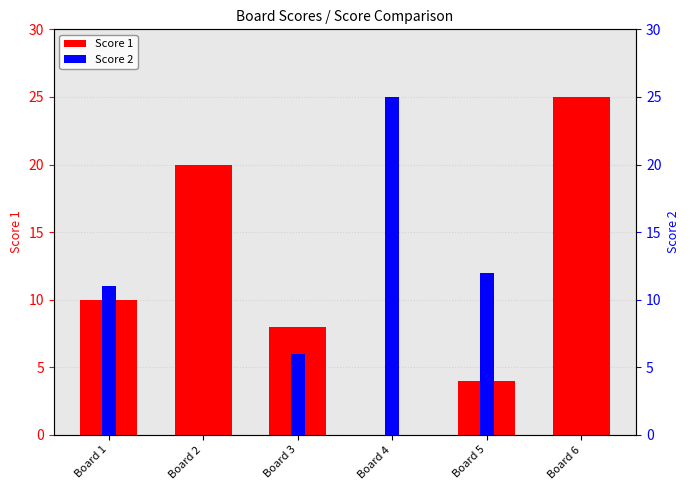

Reading left to right, what are all the values shown in this chart?

Score 1: Board 1=10	Board 2=20	Board 3=8	Board 4=0	Board 5=4	Board 6=25
Score 2: Board 1=11	Board 2=0	Board 3=6	Board 4=25	Board 5=12	Board 6=0